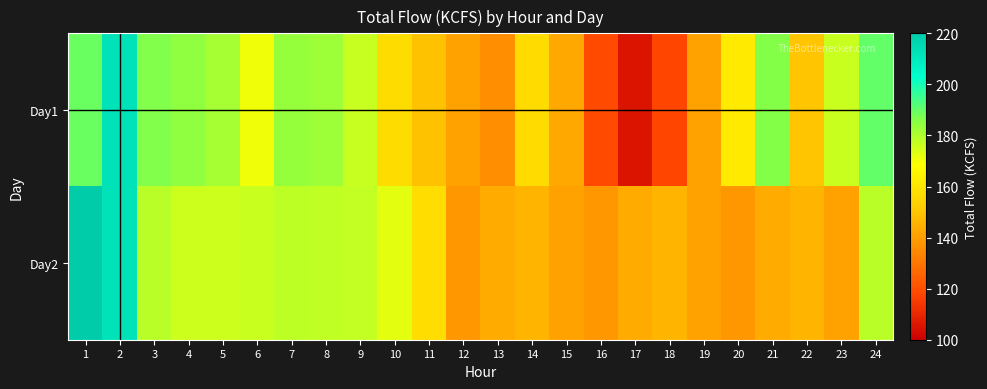

Reading right to left, what are all the values shown in this chart?

Day1: 24=190.0	23=176.4	22=149.8	21=186.2	20=161.7	19=140.8	18=117.5	17=105.6	16=119.1	15=142.8	14=156.5	13=136.2	12=141.0	11=149.2	10=157.0	9=176.5	8=182.6	7=183.9	6=170.5	5=181.2	4=184.8	3=186.4	2=211.7	1=189.1
Day2: 24=178.5	23=141.0	22=145.7	21=143.5	20=138.2	19=141.0	18=145.7	17=143.5	16=138.2	15=141.0	14=145.7	13=143.5	12=138.2	11=157.4	10=172.3	9=176.9	8=177.4	7=178.2	6=176.3	5=175.7	4=175.5	3=178.5	2=211.7	1=219.7